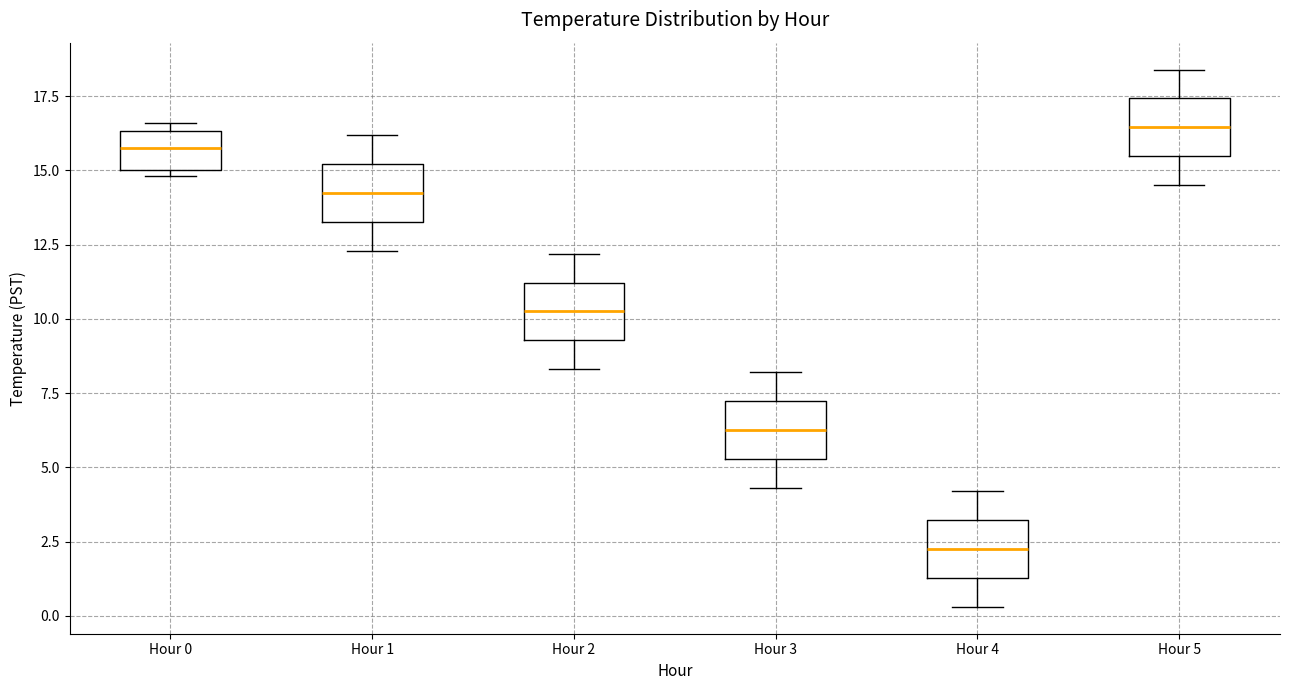

Reading left to right, transcribe this box plot: for each box, give where its median line is, the range the box spans, and where its two whiskers end, as read against the y-axis. The values are not printed on the chart, so give them approximately, as read against the axis.

Hour 0: median 16.0, box 15.0 to 16.5, whiskers 15.0 (just below the box's lower edge) to 16.5 (just above the box's upper edge)
Hour 1: median 14.5, box 13.5 to 15.0, whiskers 12.5 to 16.0
Hour 2: median 10.5, box 9.5 to 11.0, whiskers 8.5 to 12.0
Hour 3: median 6.5, box 5.5 to 7.0, whiskers 4.5 to 8.0
Hour 4: median 2.5, box 1.5 to 3.0, whiskers 0.5 to 4.0
Hour 5: median 16.5, box 15.5 to 17.5, whiskers 14.5 to 18.5